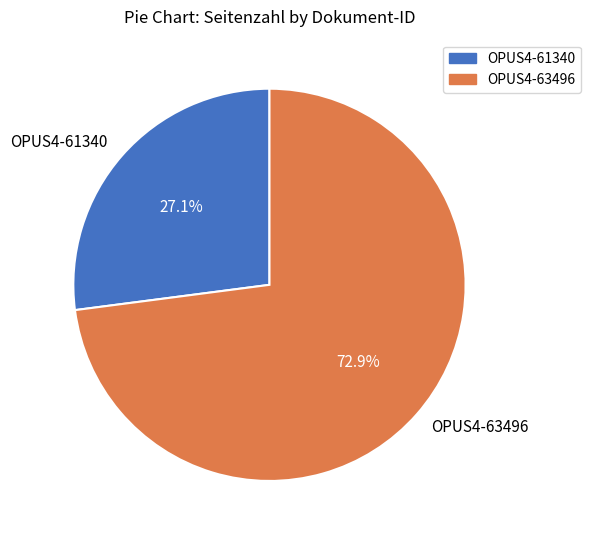

How many slices are in this pie chart?

2